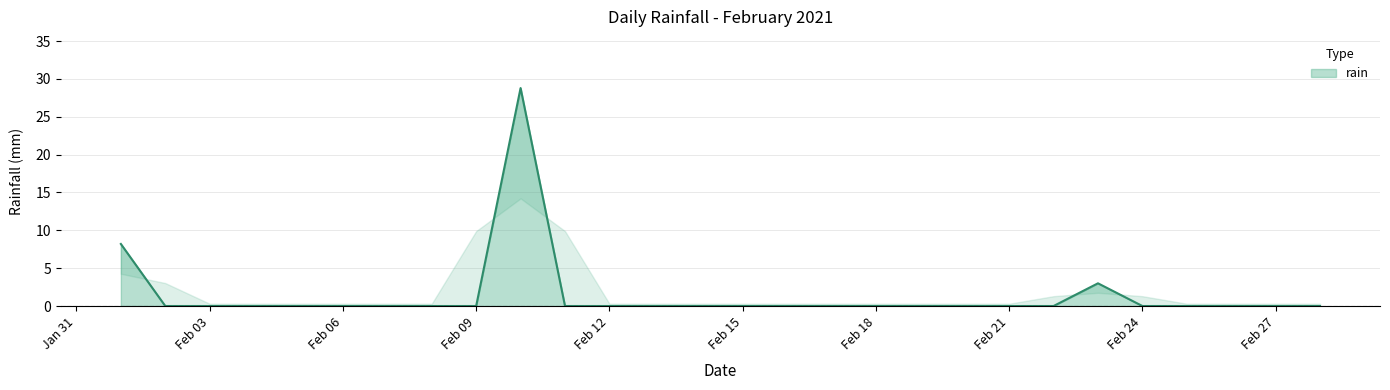

Which label corresponds to the largest value in the chart?

2021-02-10